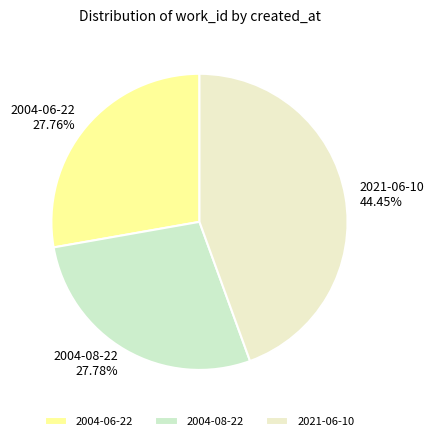

To the nearest percent, what percentage of the pie is 2004-06-22?

28%